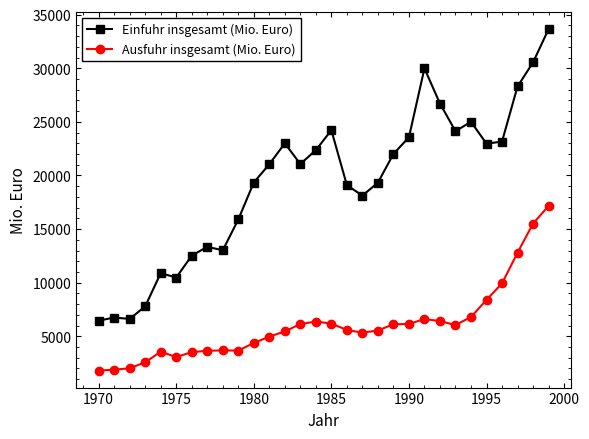

Rank the series by their maximum value, from highest to lowest.

Einfuhr insgesamt (Mio. Euro), Ausfuhr insgesamt (Mio. Euro)